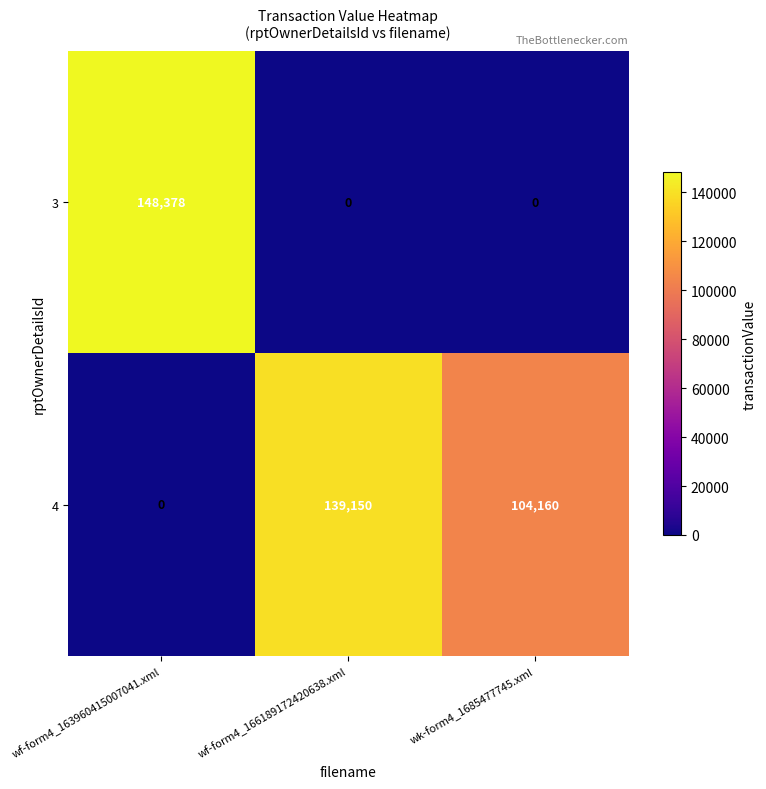

Rank the series by their maximum value, from lowest to highest.

4, 3